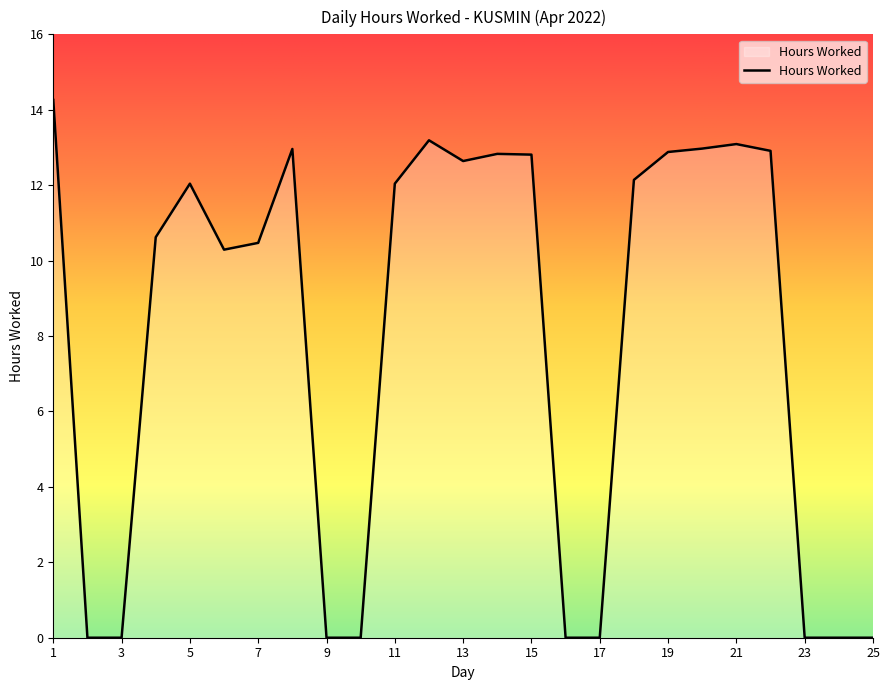

What is the sum of all values?

198.1